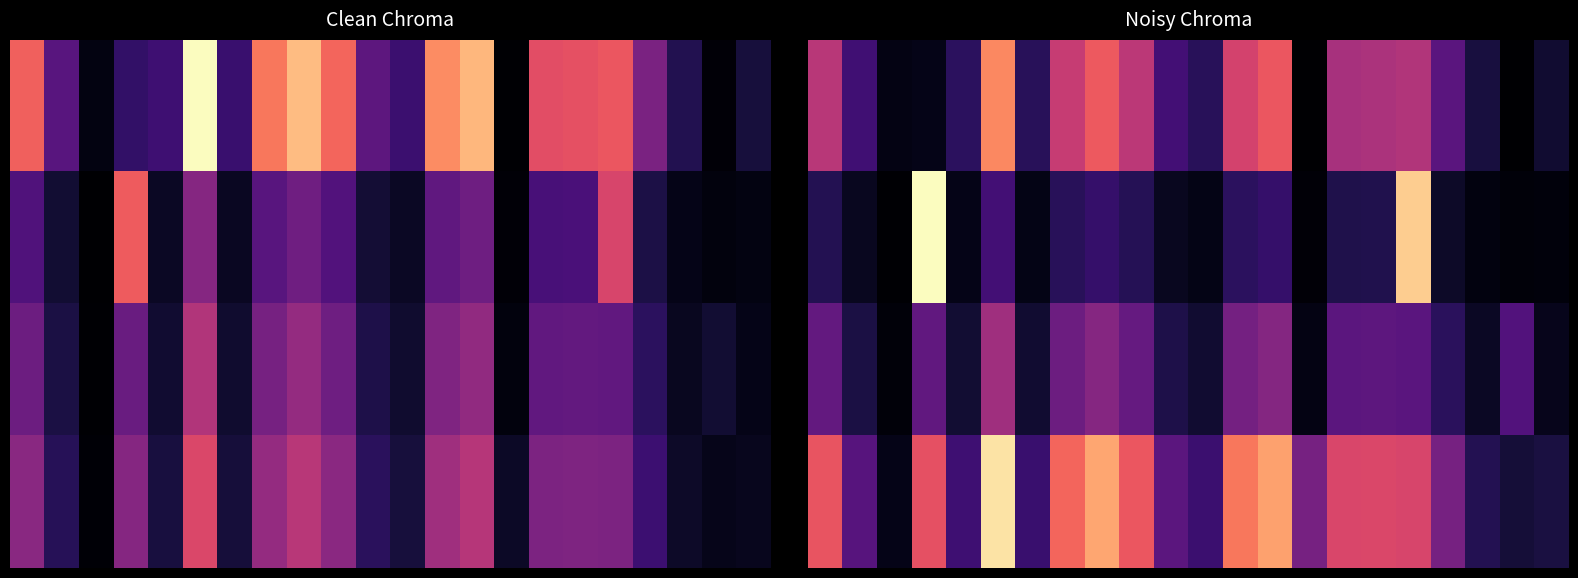

What is the spread (max minus min) of values at 3?

3302.2